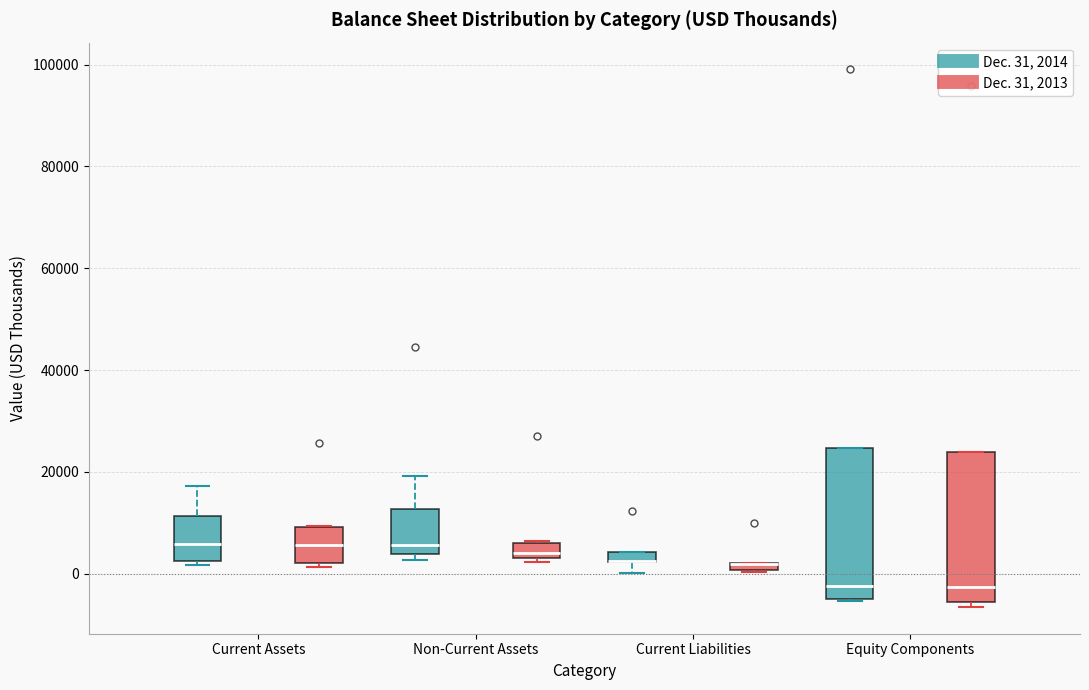

Where does the median line of the box for Equity Components (Dec. 31, 2014) sit on the y-axis? The values are not printed on the chart, so give them approximately, as read against the axis.

-2000